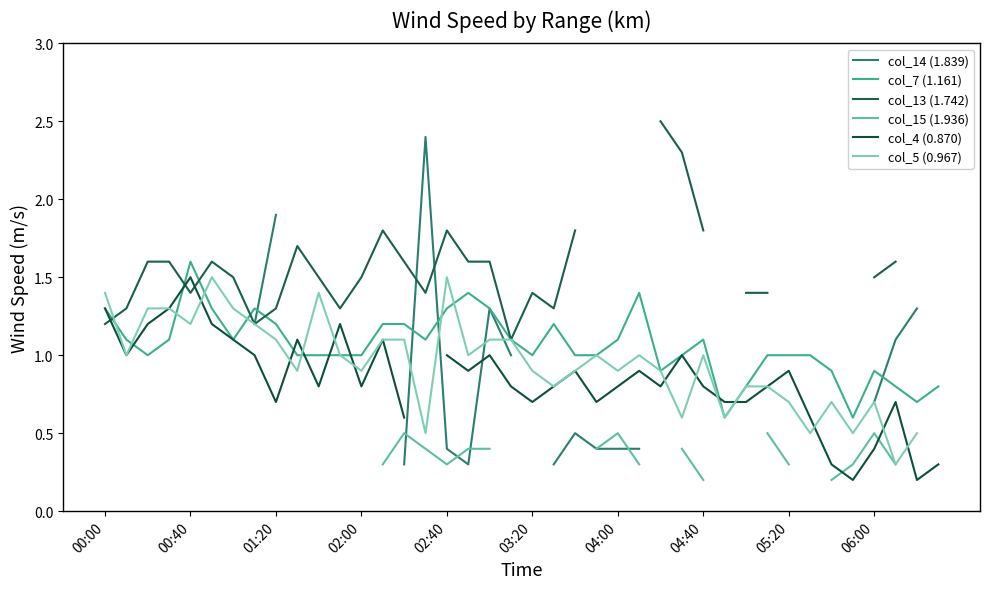

Between 03:20 and 33, which series saw the biggest shift?

col_5 (0.967)